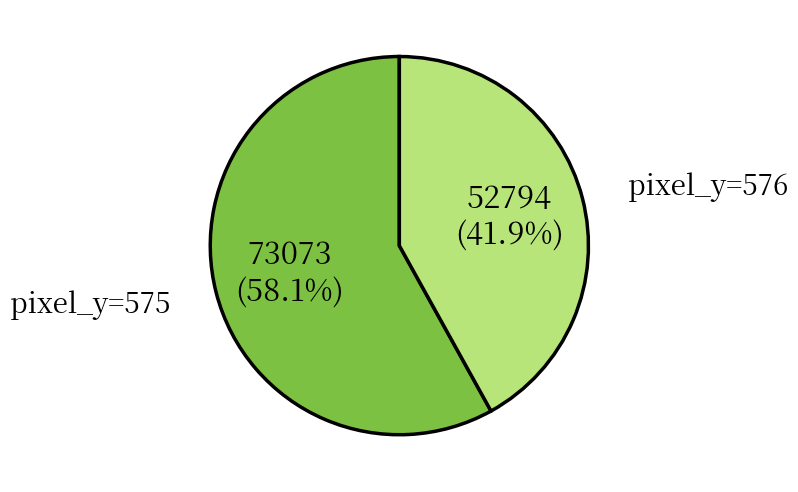

What percentage is NOT represented by pixel_y=575?

41.9%